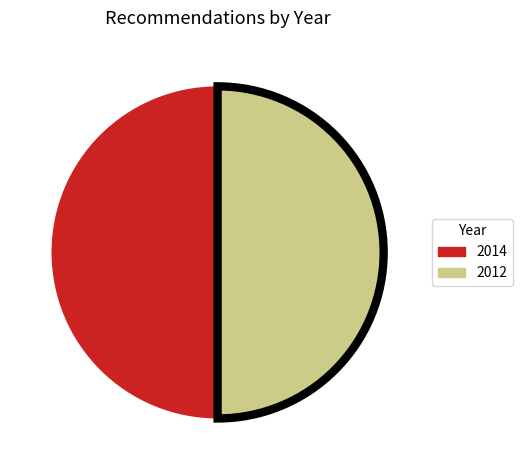

Count the number of slices in the pie.

2